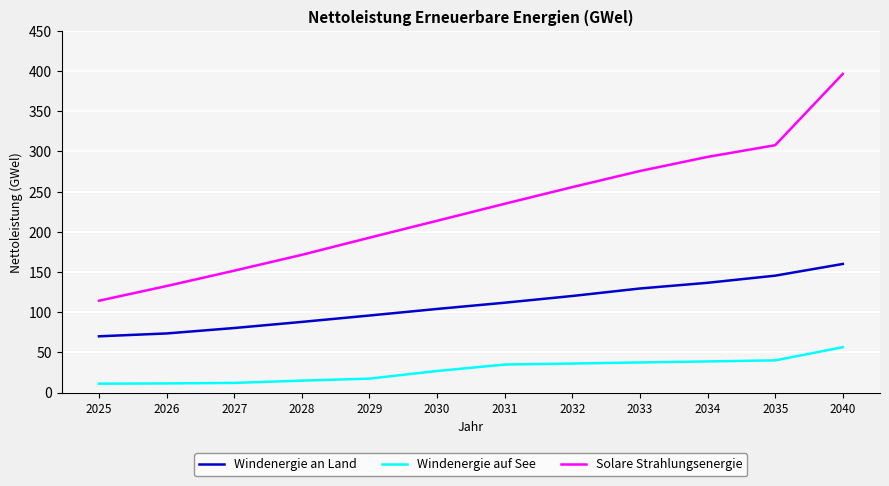

True or false: Windenergie auf See and Solare Strahlungsenergie cross at least once.

False